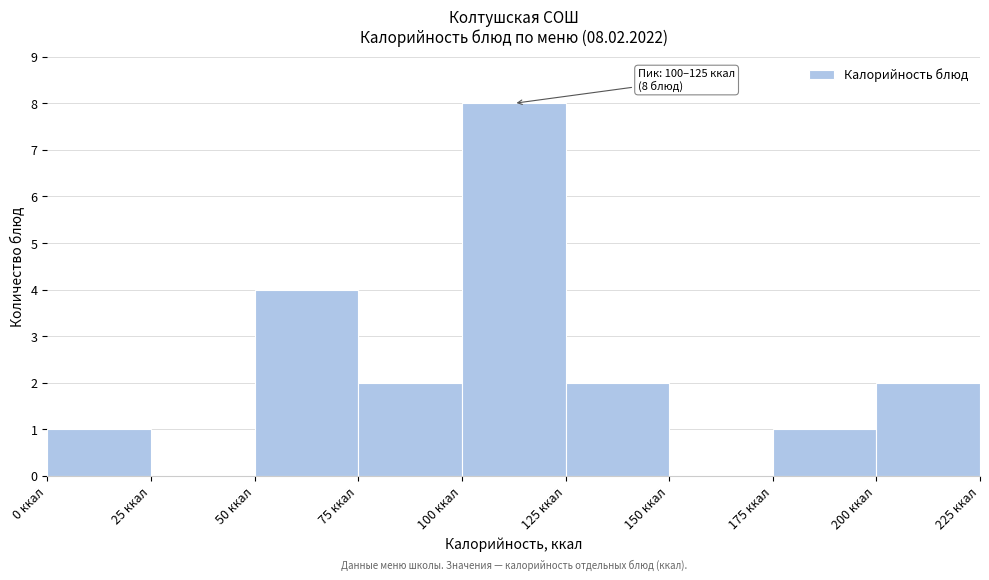

Over which range of the x-axis is the bar tallest?

100 to 125